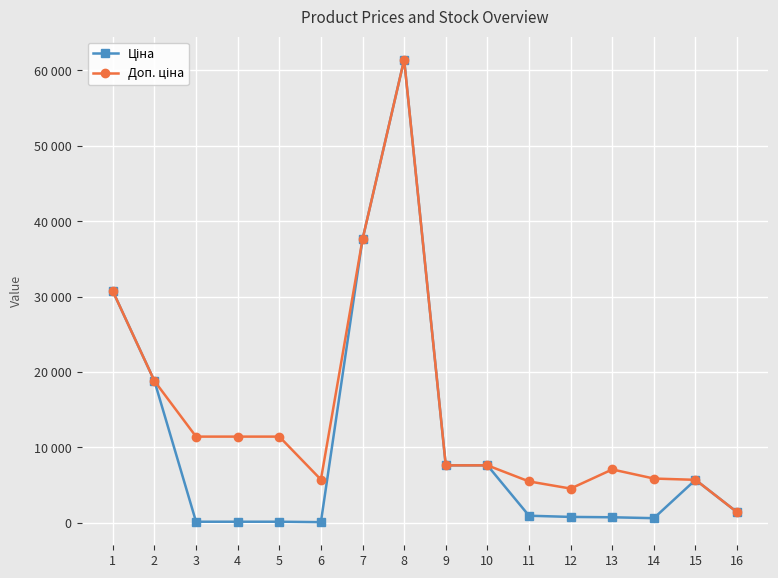

Reading left to right, extract all data points from this chart.

Ціна: 1=30717.1	2=18796.8	3=114.1	4=114.1	5=114.1	6=57.0	7=37593.6	8=61434.3	9=7596.5	10=7596.5	11=910.4	12=752.2	13=705.1	14=584.4	15=5673.8	16=1375.4
Доп. ціна: 1=30717.1	2=18796.8	3=11410.0	4=11410.0	5=11410.0	6=5705.0	7=37593.6	8=61434.3	9=7596.5	10=7596.5	11=5462.3	12=4513.3	13=7051.3	14=5843.9	15=5673.8	16=1375.0